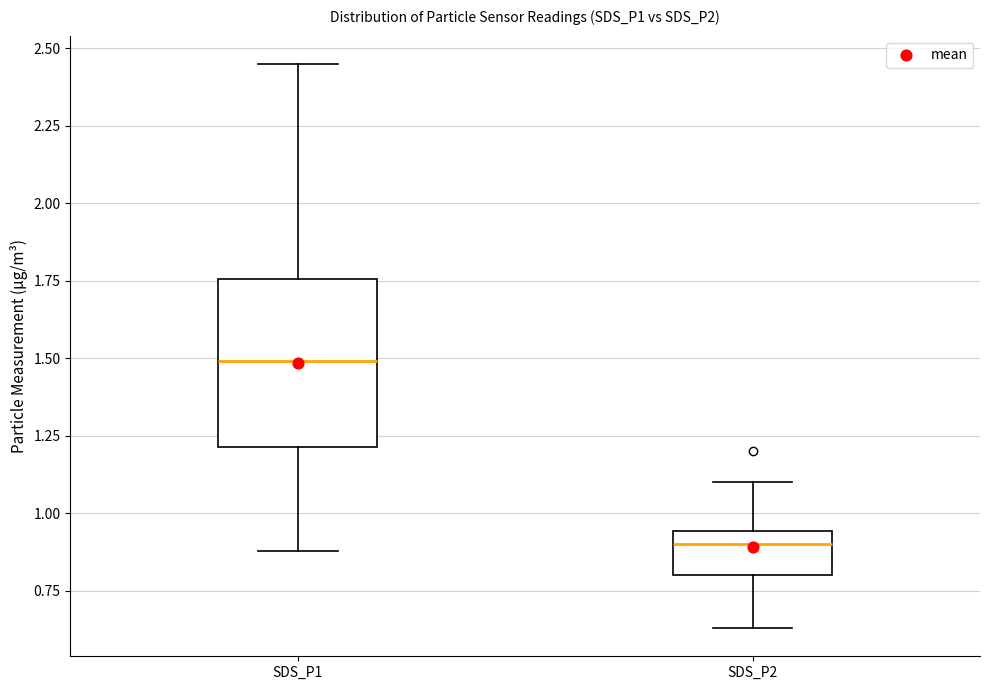

Which box is the tallest, from its lower edge to its upper edge?

SDS_P1